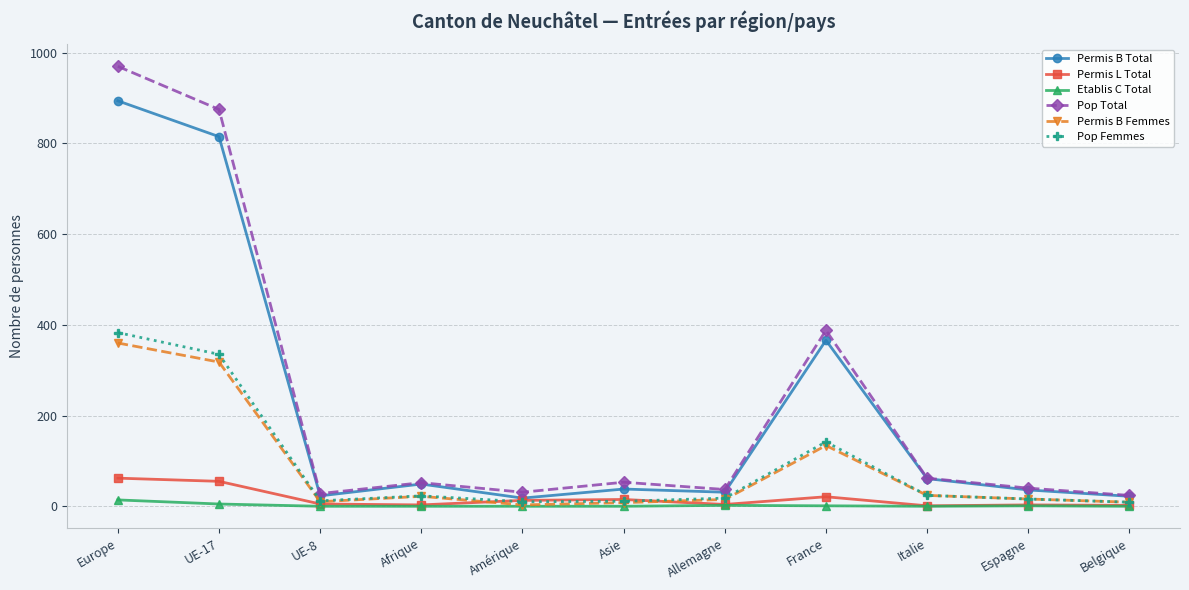

Which category has the highest value in the Etablis C Total series?

Europe